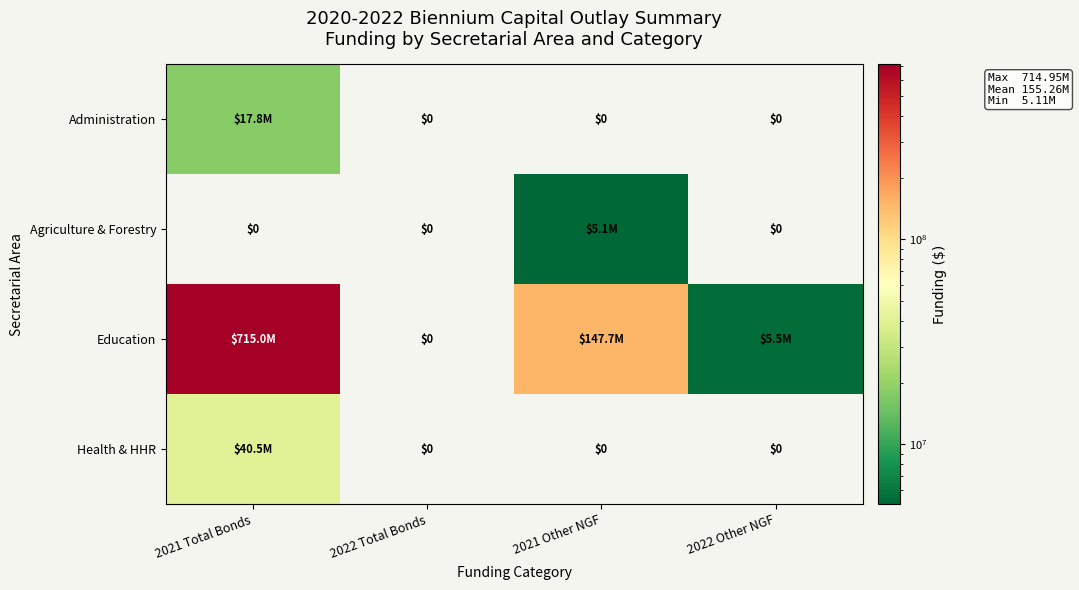

What is the difference between the maximum and minimum values in the Health & HHR series?

40470000